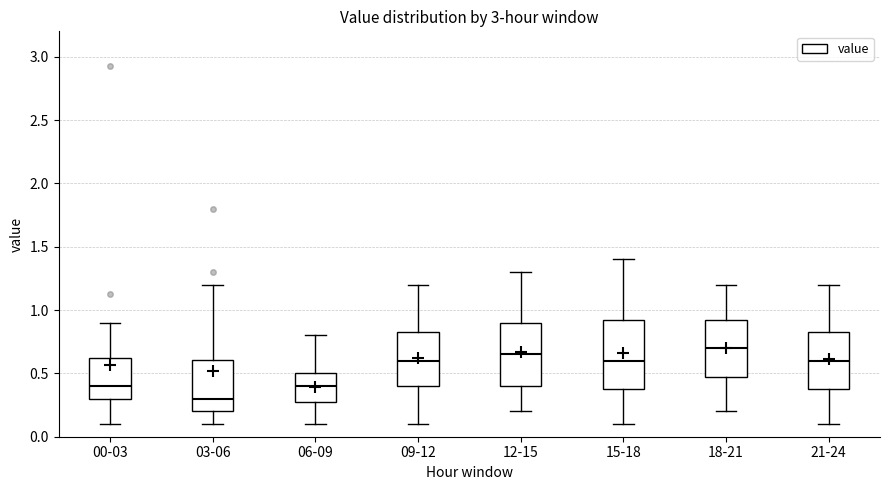

Which box's median line is the lowest?

03-06